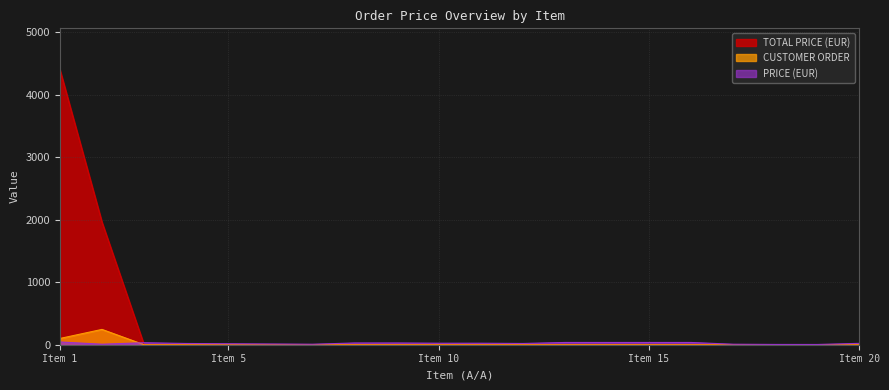

What is the sum of the PRICE (EUR) values at 3 and 6?

44.0